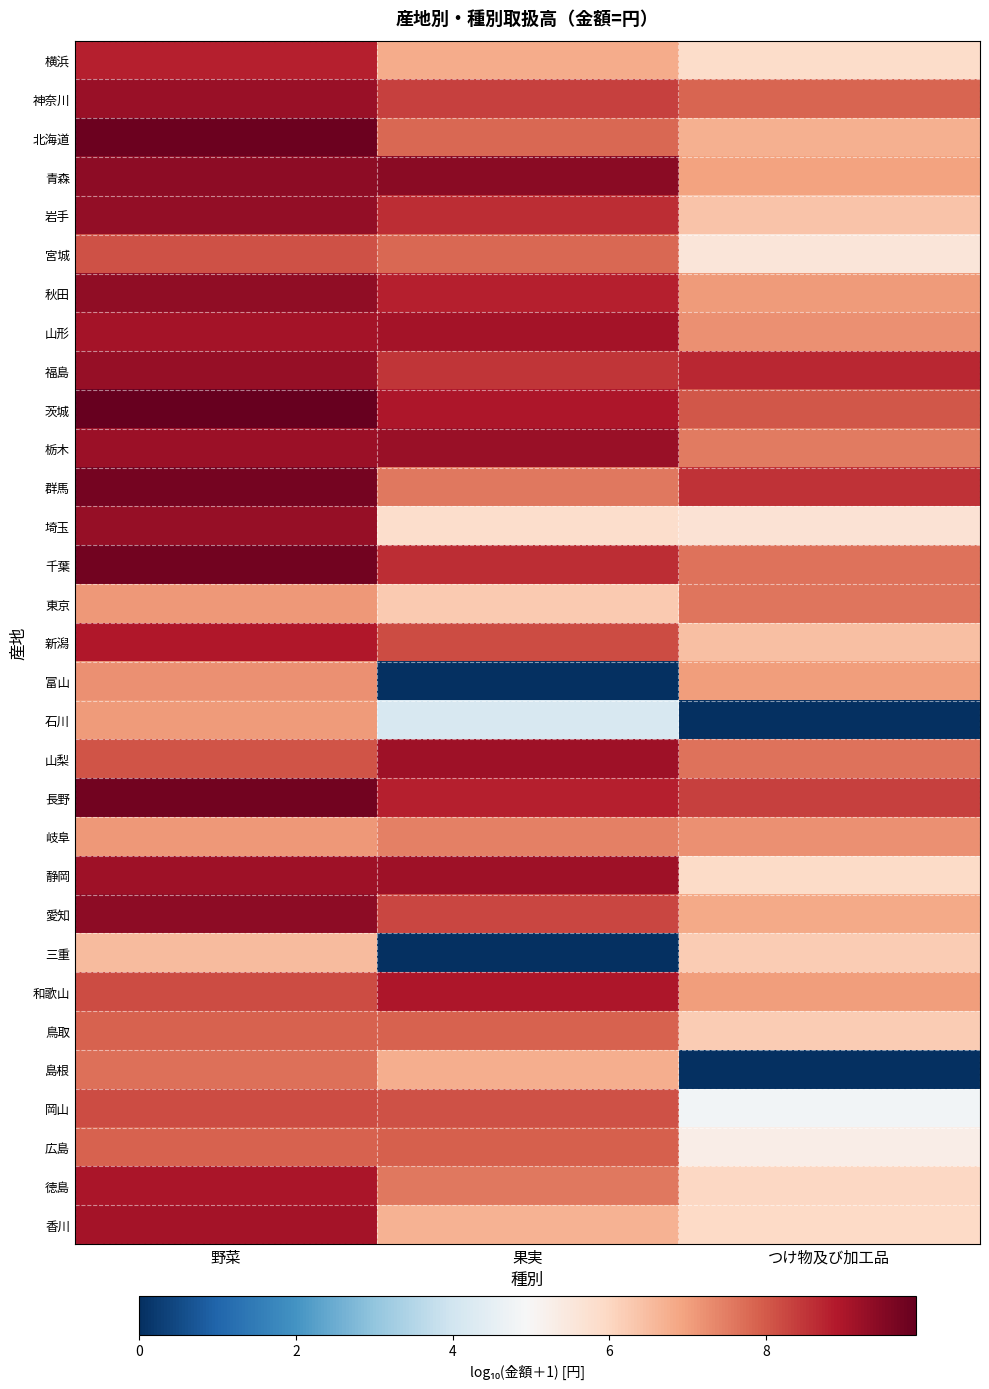

List the series in order of their peak value, lowest first.

三重, 石川, 富山, 岐阜, 東京, 島根, 鳥取, 広島, 宮城, 岡山, 横浜, 新潟, 和歌山, 徳島, 香川, 山形, 山梨, 静岡, 栃木, 神奈川, 福島, 埼玉, 岩手, 秋田, 愛知, 青森, 群馬, 長野, 千葉, 北海道, 茨城